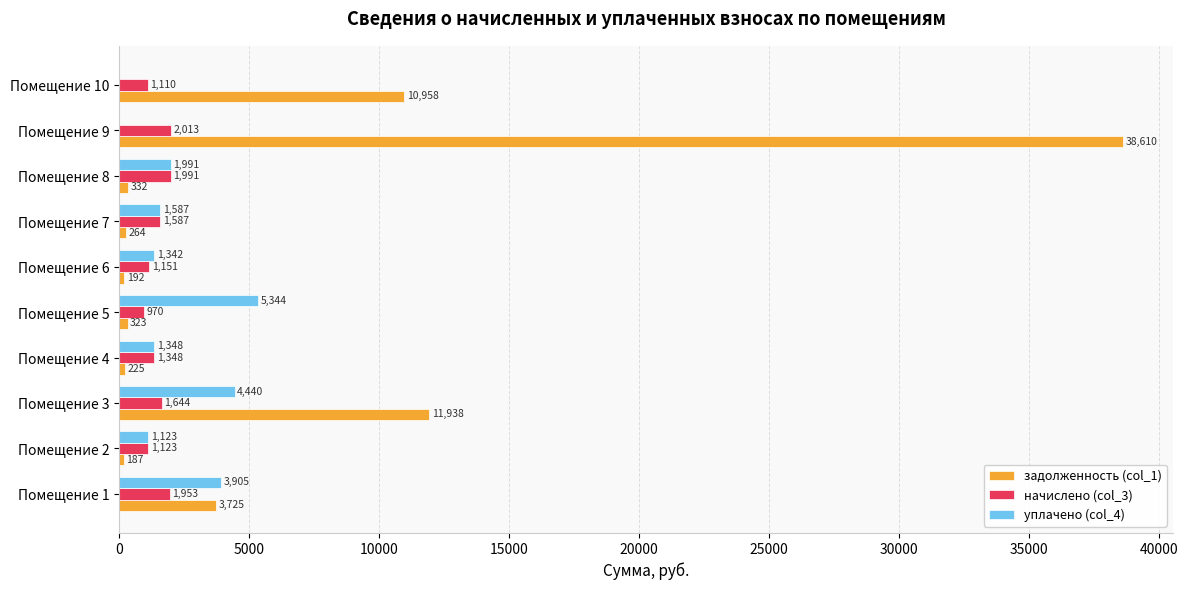

Is it true that задолженность (col_1) equals 6675.6 at Помещение 1?

False